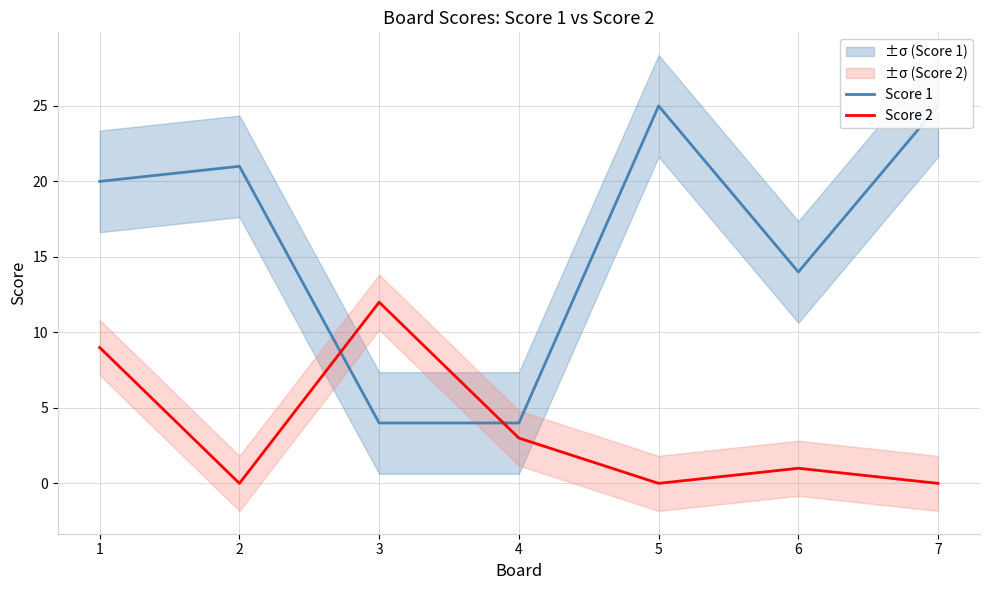

True or false: Score 1 and Score 2 cross at least once.

True